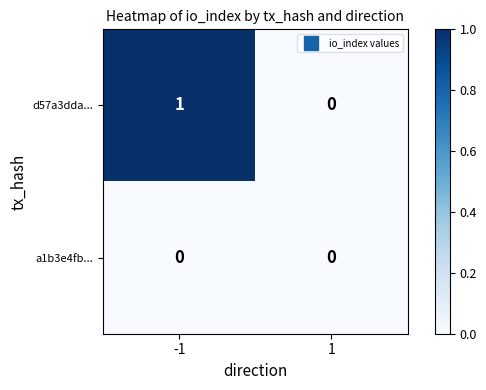

Which series has the largest total across all categories?

d57a3dda...